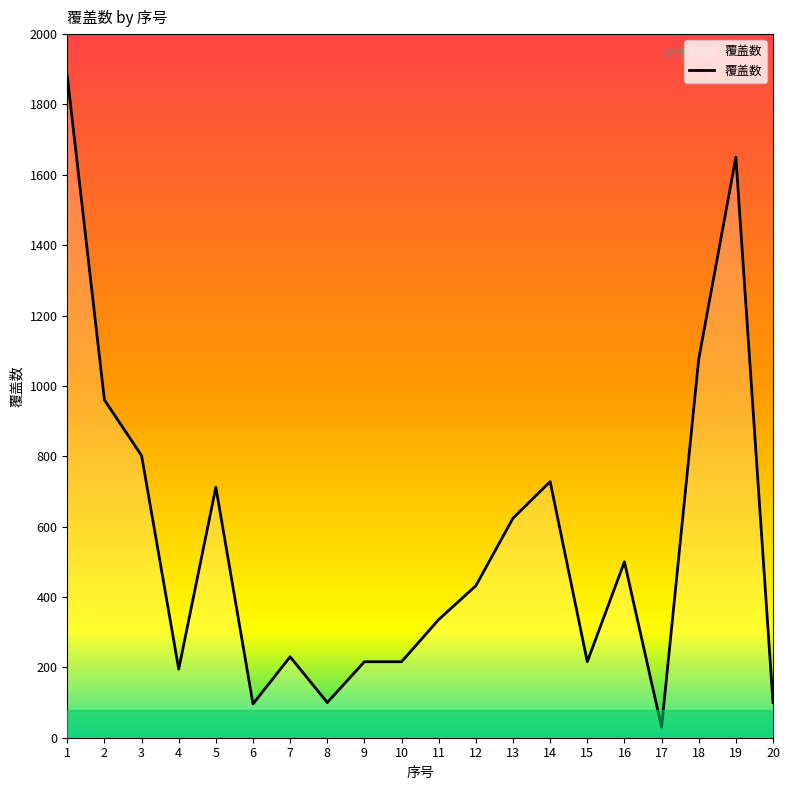

Which label corresponds to the smallest value in the chart?

17